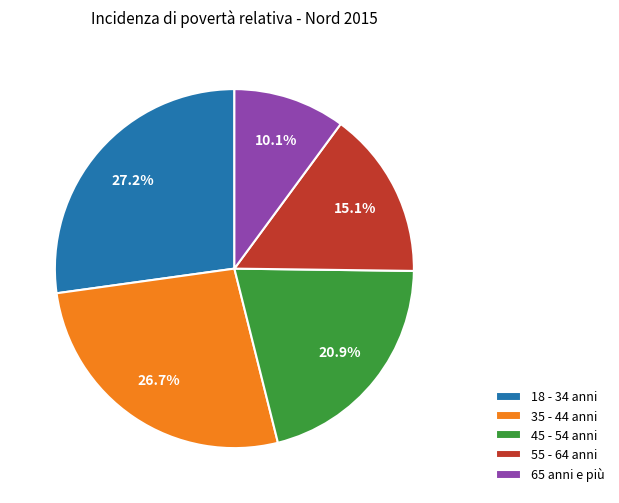

Is it true that 45 - 54 anni is 21% of the pie?

True